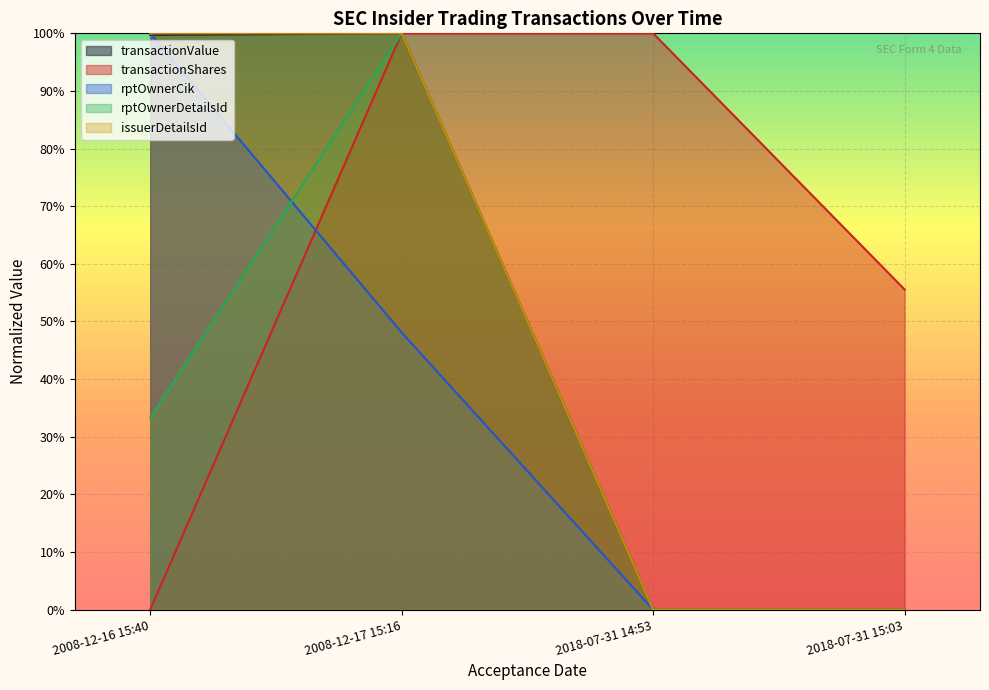

What is the difference between the maximum and minimum values in the rptOwnerDetailsId series?

1.0